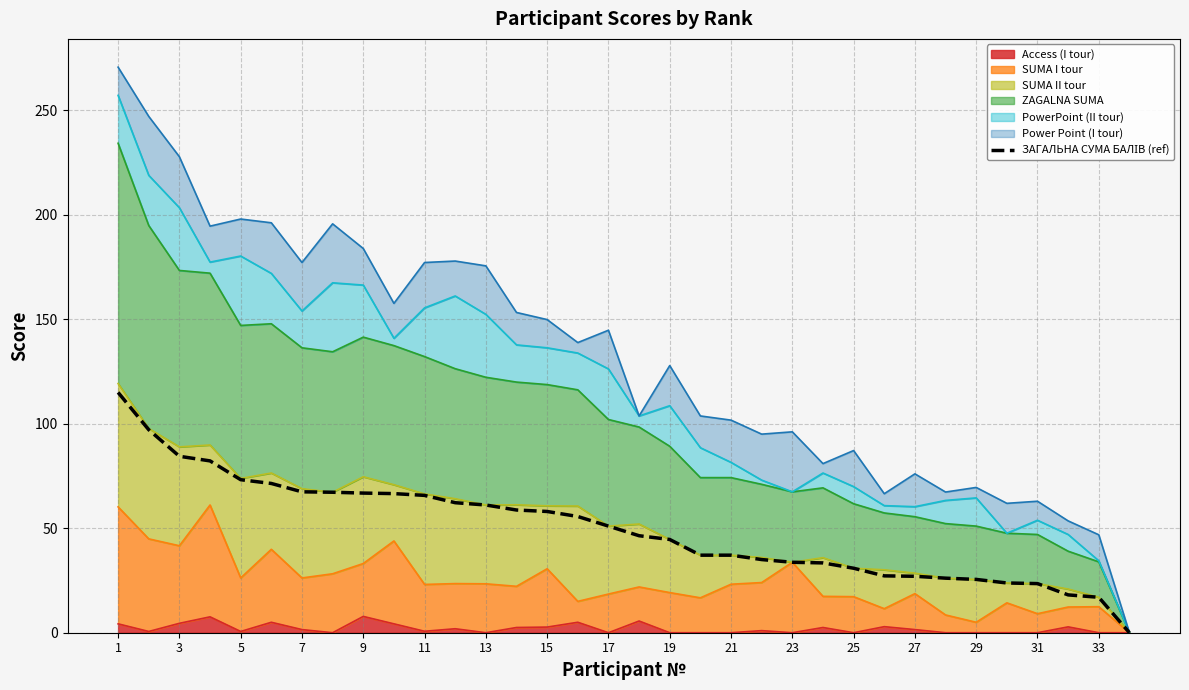

Reading right to left, transcribe all the data shown in this chart.

0.0	16.9	18.1	23.5	23.8	25.5	26.1	27.0	27.2	30.9	33.4	33.7	35.0	37.1	37.1	44.6	46.4	51.0	55.6	58.0	58.7	61.1	62.2	65.7	66.5	66.8	67.2	67.4	71.4	73.2	82.2	84.4	97.1	115.0